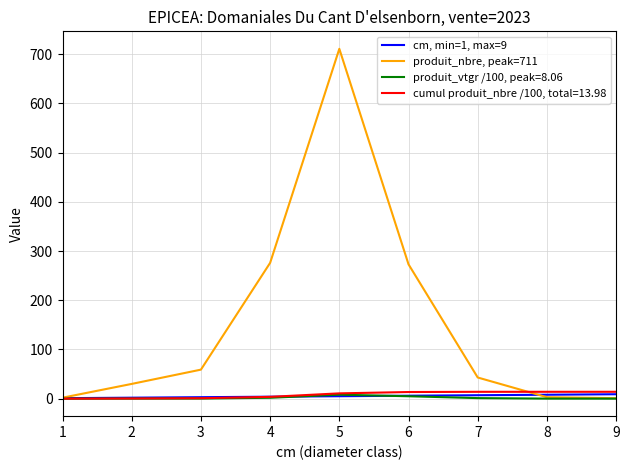

How many lines are shown in the chart?

4